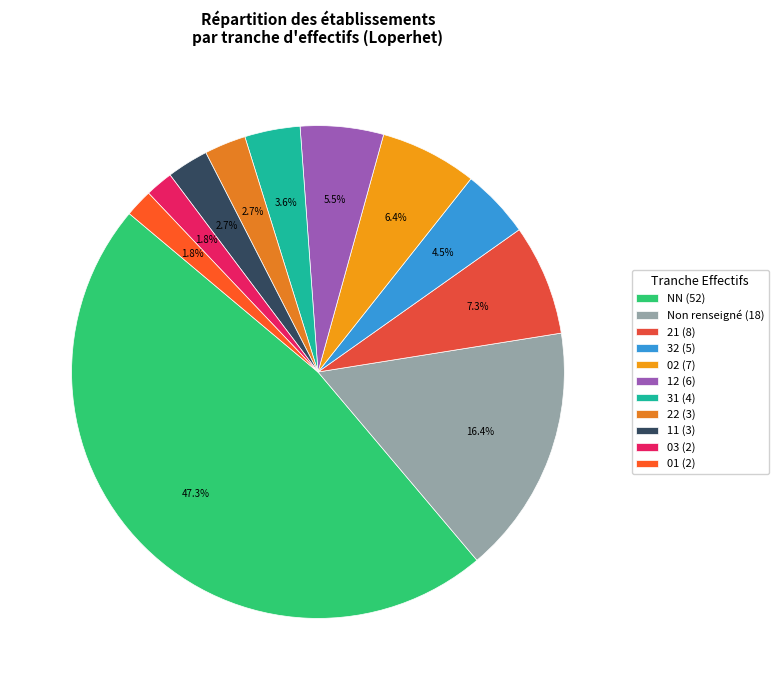

How many segments does this pie chart have?

11